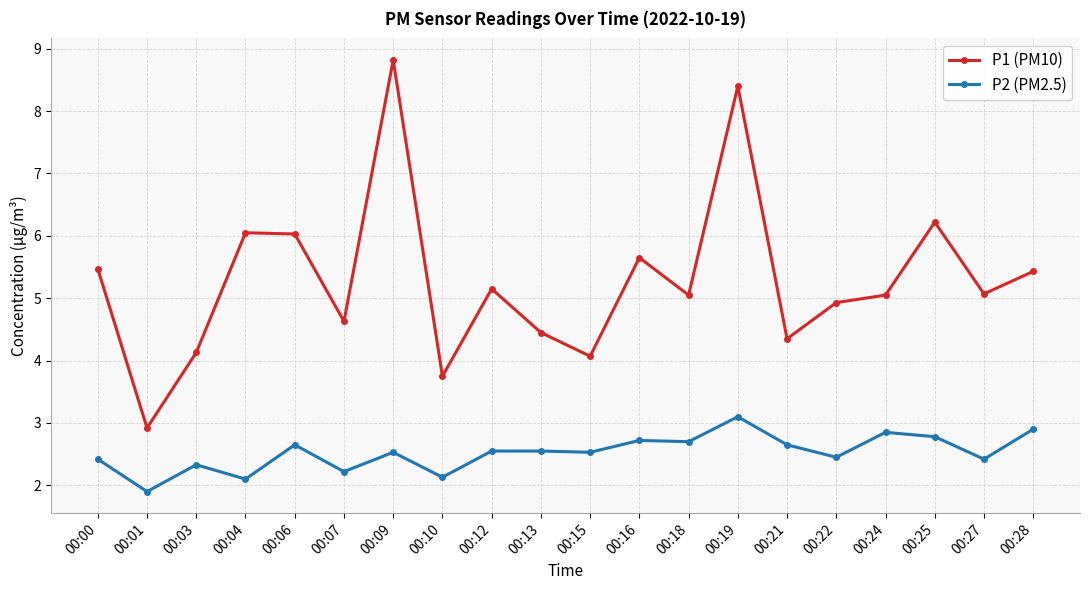

Which series has the widest spread of values?

P1 (PM10)